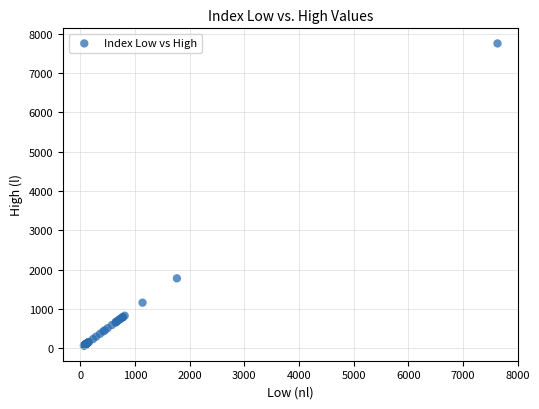

What Y value in the scatter plot is closest to 3909?

1777.6